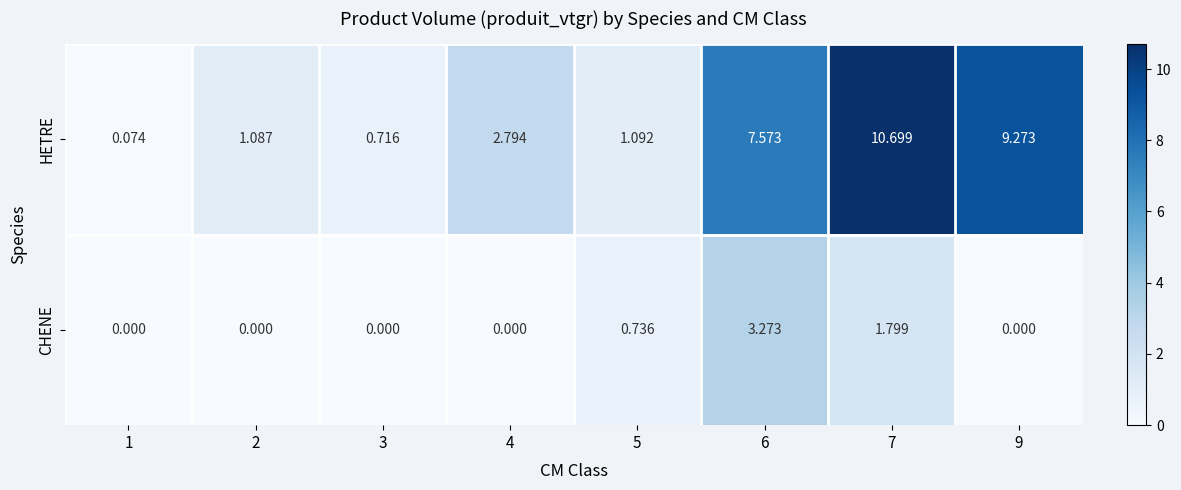

List the series in order of their overall mean, highest first.

HETRE, CHENE